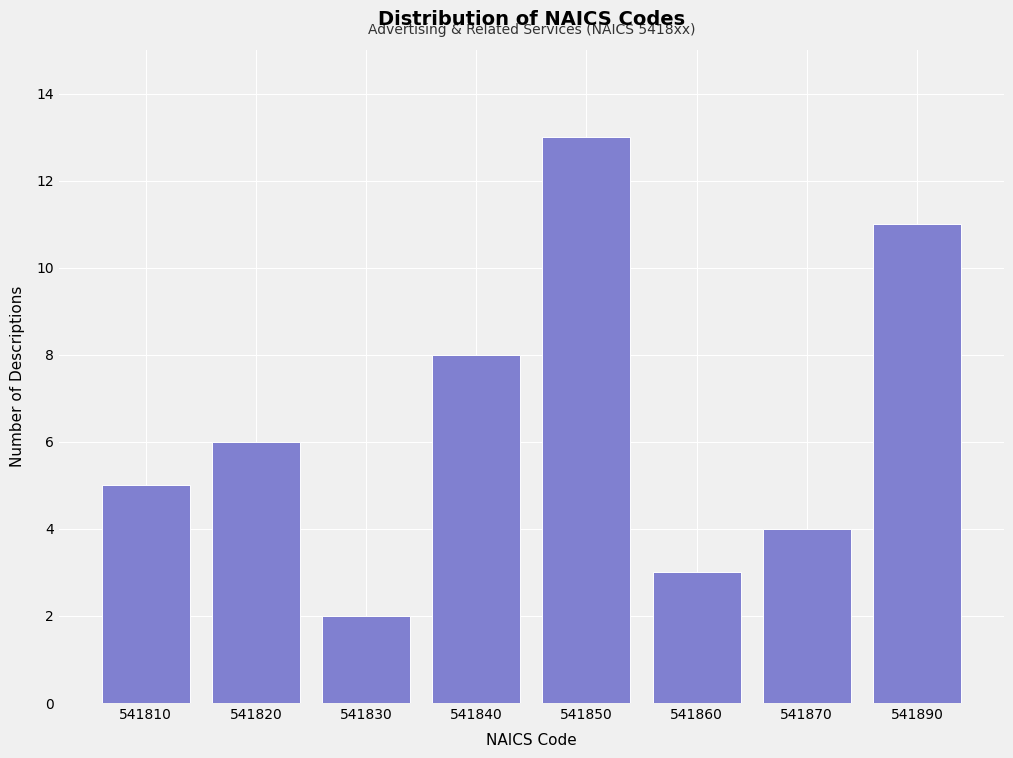

Reading right to left, what are all the values shown in this chart?

541890=11	541870=4	541860=3	541850=13	541840=8	541830=2	541820=6	541810=5